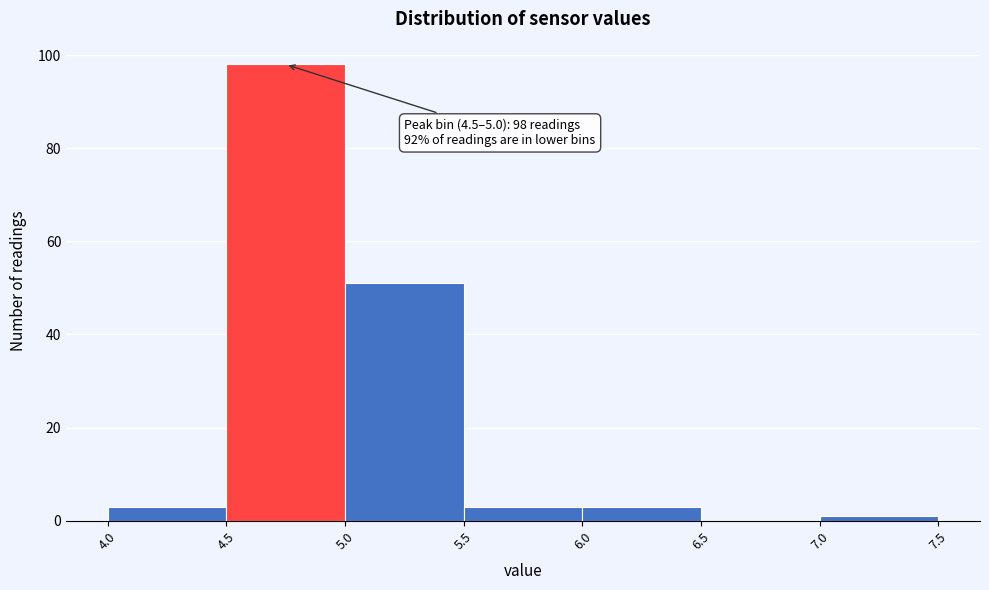

Which range on the x-axis has the tallest bar?

4.5 to 5.0